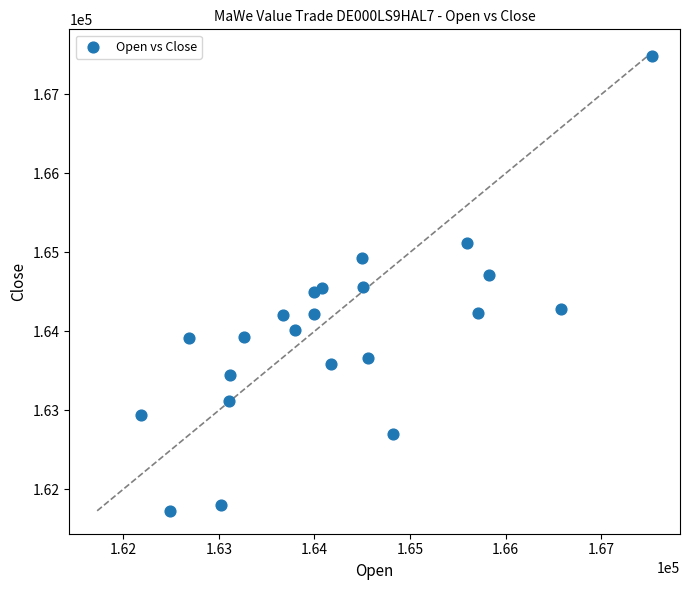

What is the range of X values (max minus min)?

5347